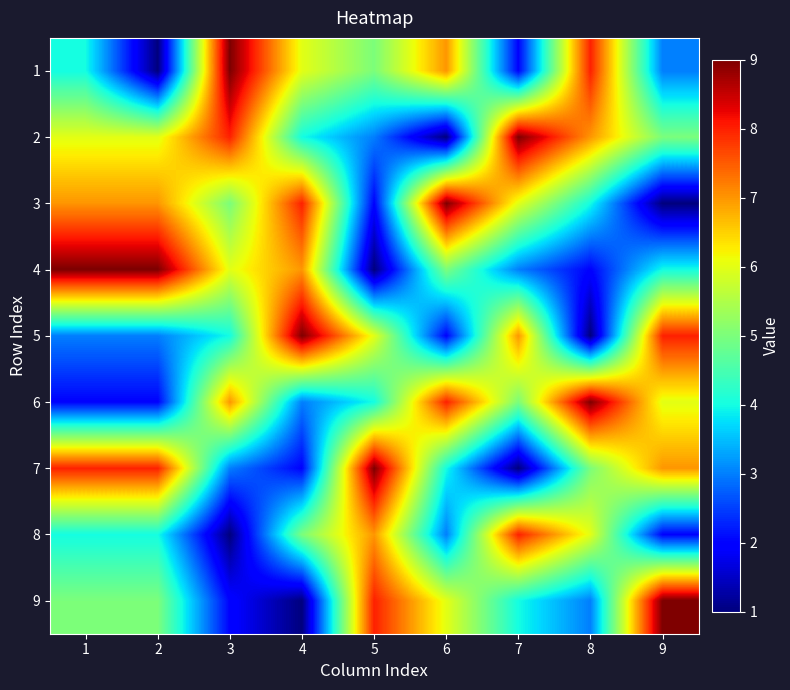

At 9, list the series in order from largest to smallest.

9, 5, 7, 6, 2, 4, 1, 8, 3